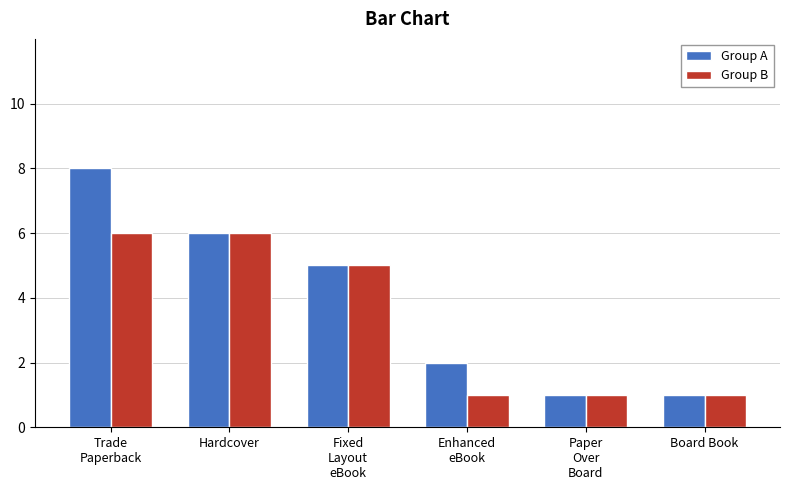

What is the value of the Group B bar at the 4th from the left?

1